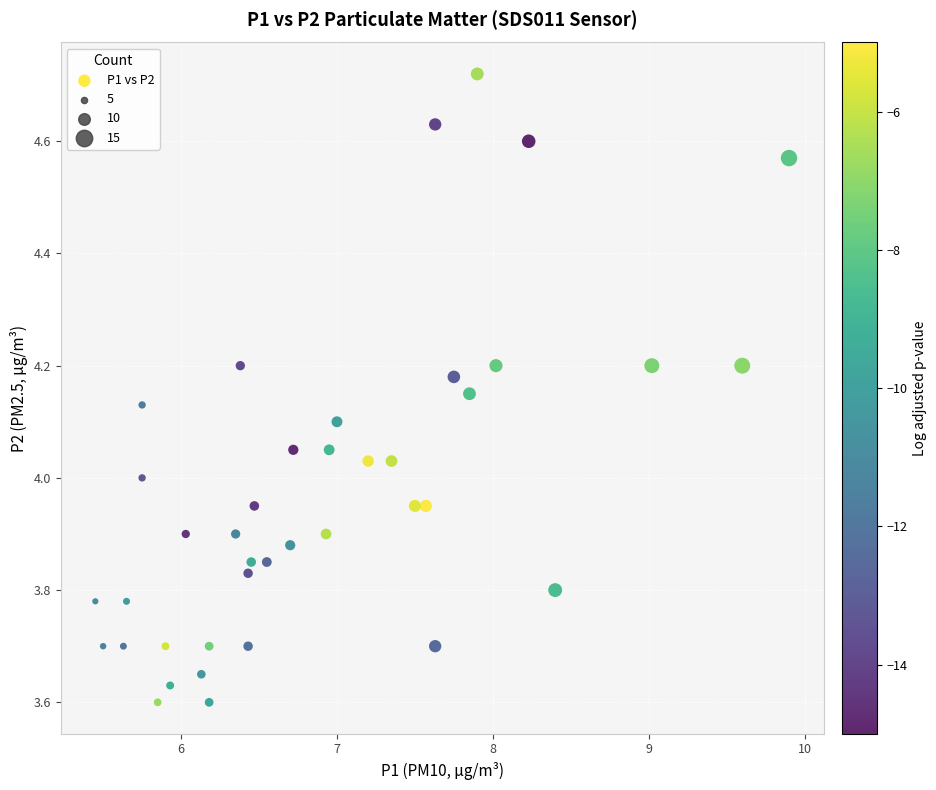

What is the range of X values (max minus min)?

4.5